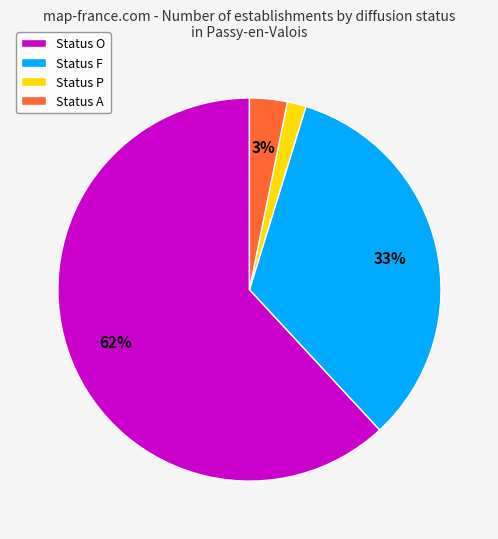

Is there a majority slice in this chart?

Yes